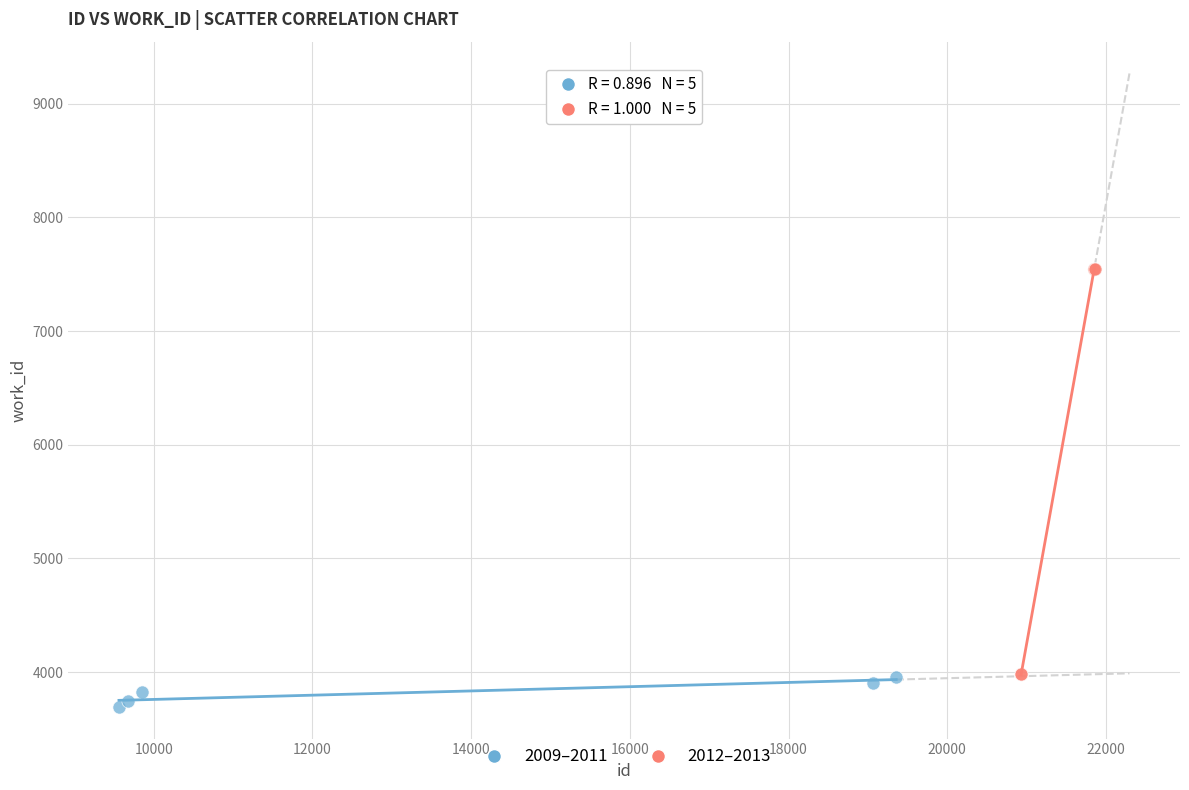

Which series has the widest spread of Y values?

2012–2013